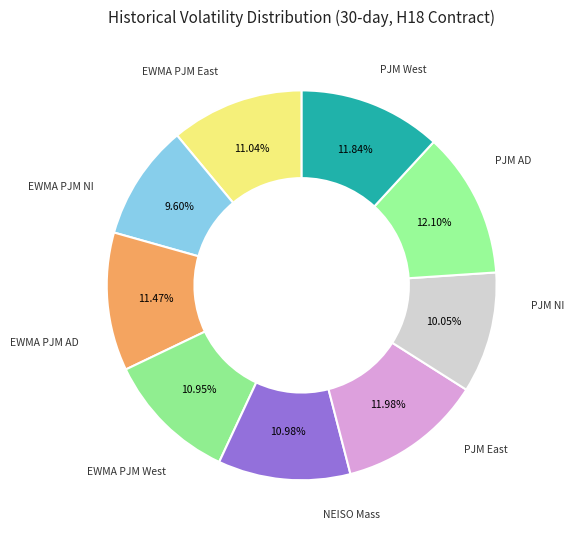

How many segments does this pie chart have?

9